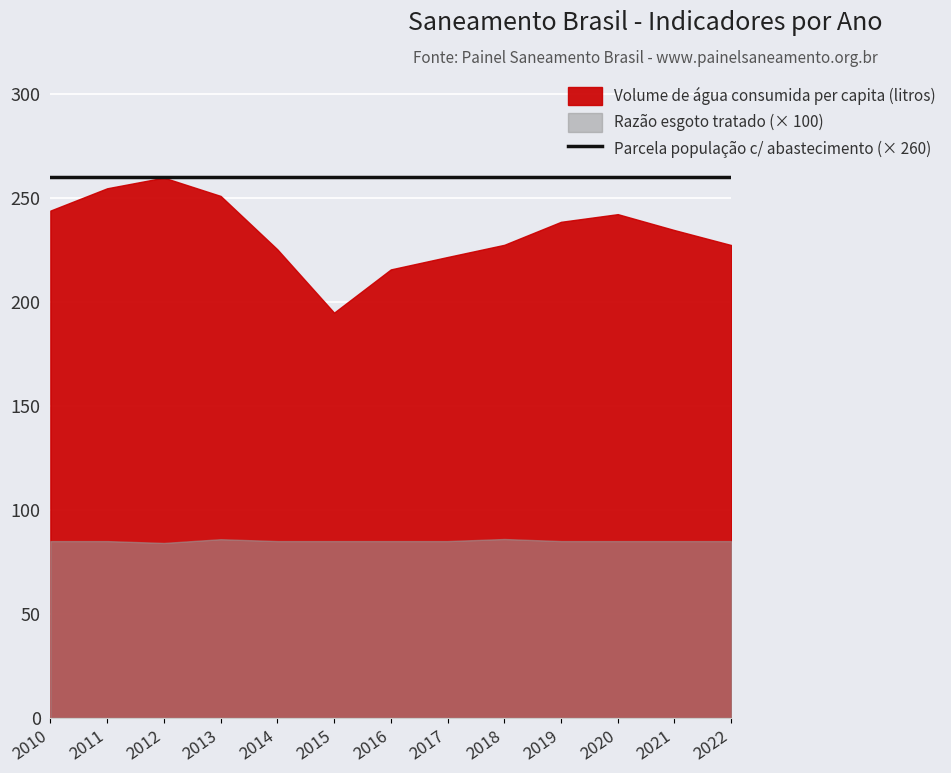

List the labels in order of Parcela com abastecimento de água value, largest first.

2010, 2011, 2012, 2013, 2014, 2015, 2016, 2017, 2018, 2019, 2020, 2021, 2022